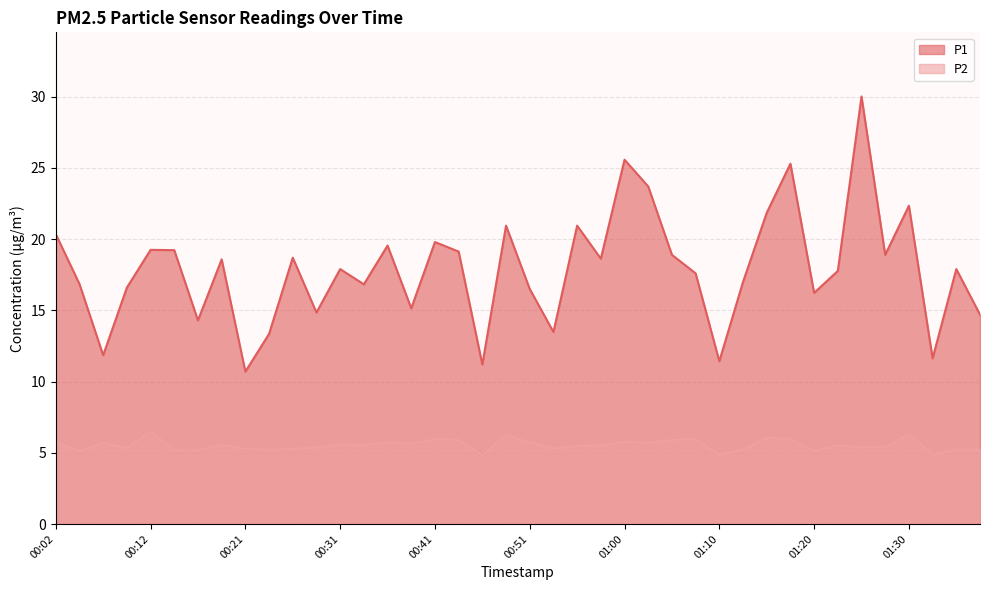

Which series has the largest total across all categories?

P1